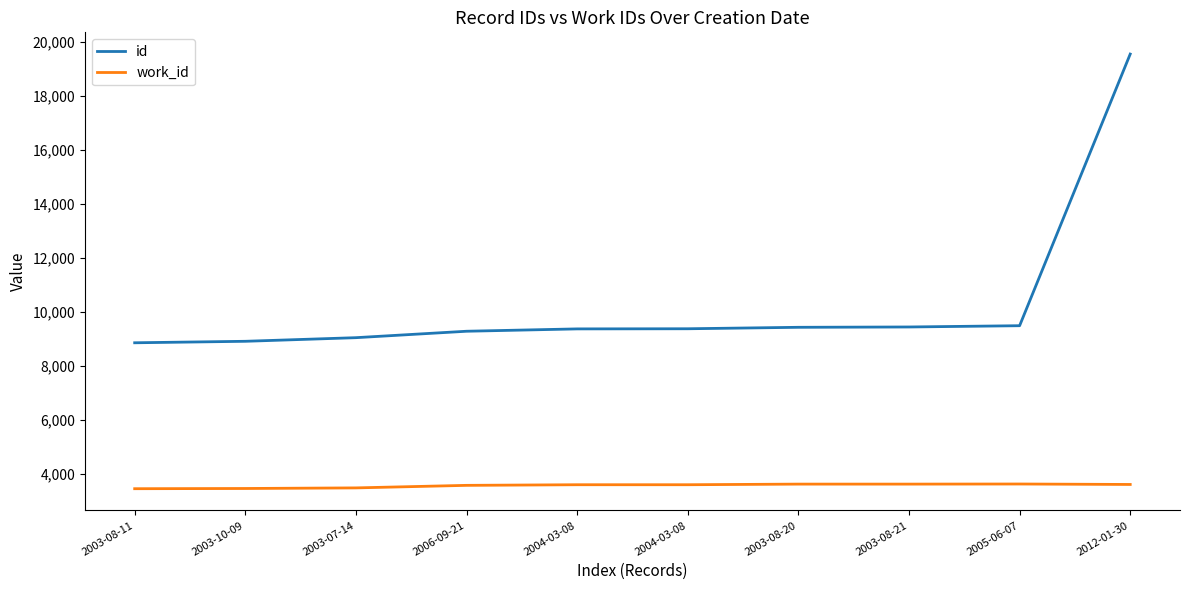

Rank the series by their maximum value, from highest to lowest.

id, work_id